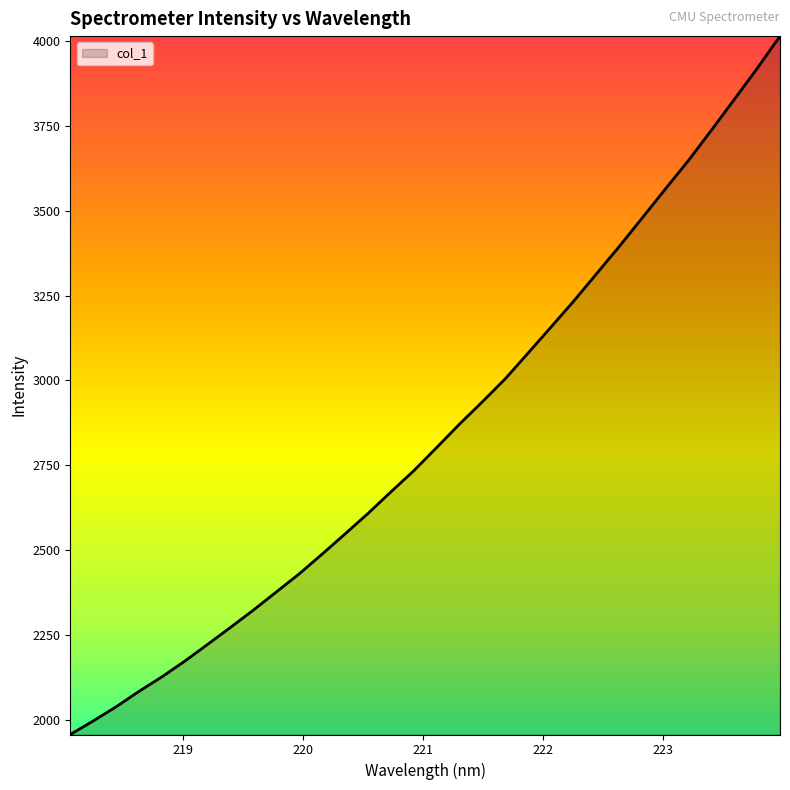

What is the minimum value shown in the chart?

1956.2